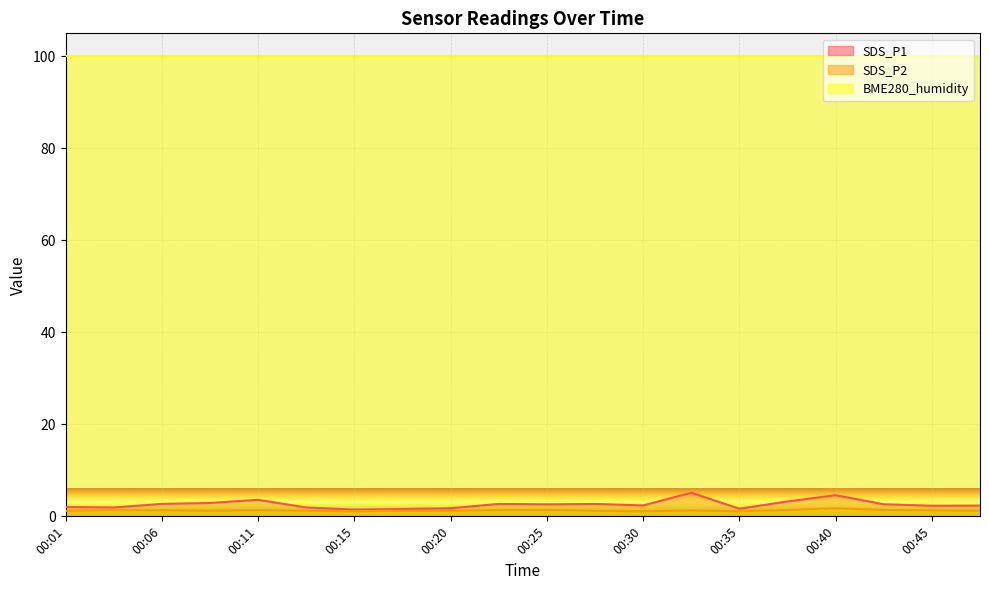

True or false: SDS_P1 and SDS_P2 cross at least once.

False